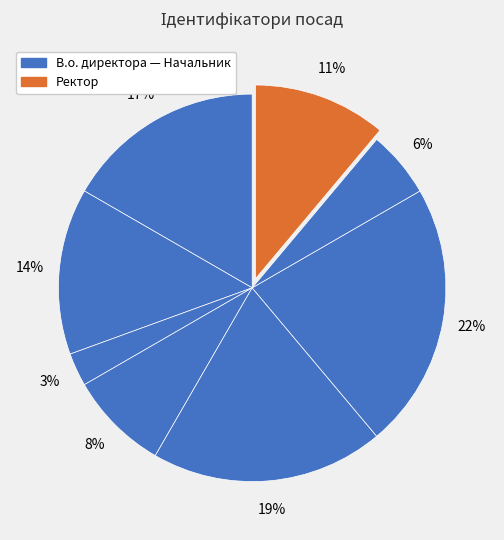

How many segments does this pie chart have?

8